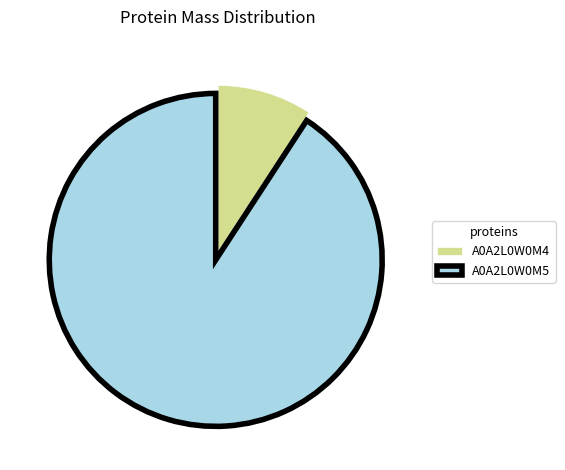

What is the majority slice?

A0A2L0W0M5